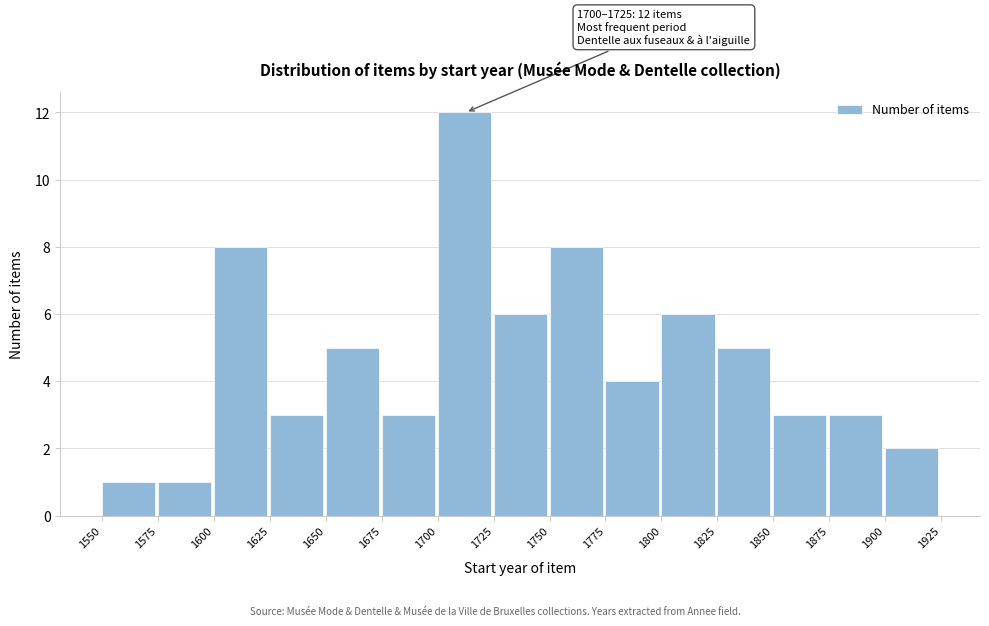

Reading left to right, transcribe all the data shown in this chart.

1	1	8	3	5	3	12	6	8	4	6	5	3	3	2